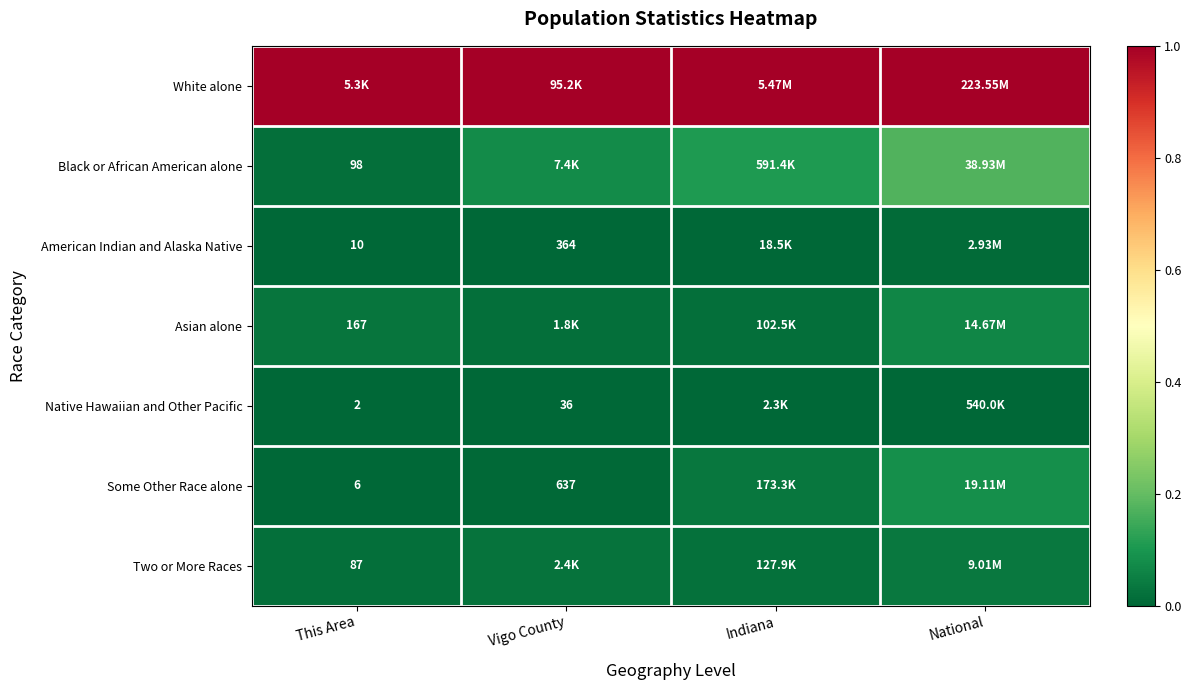

Is the value of Native Hawaiian and Other Pacific at This Area greater than the value of Black or African American alone at This Area?

No